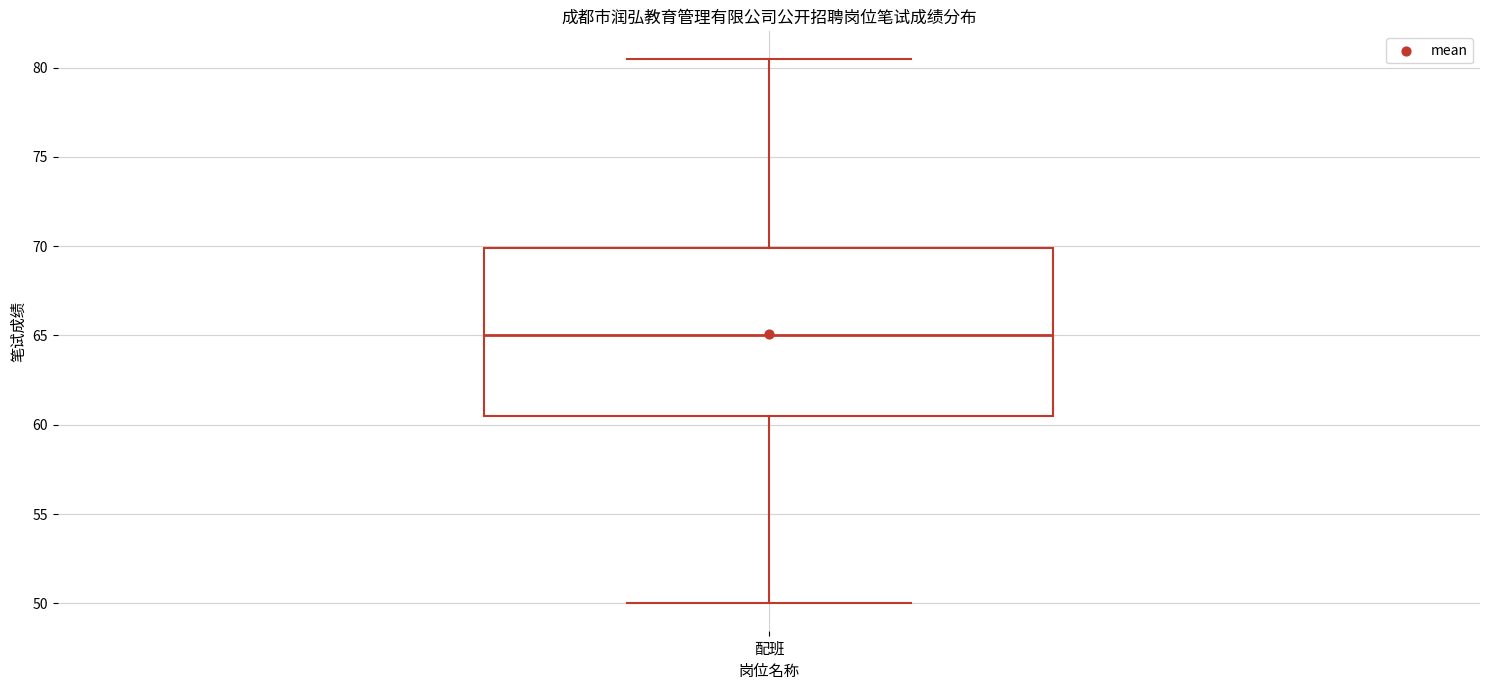

Transcribe this box plot: give where the median line is, the range the box spans, and where the two whiskers end, as read against the y-axis. The values are not printed on the chart, so give them approximately, as read against the axis.

median 65.0, box 60.5 to 70.0, whiskers 50.0 to 80.5